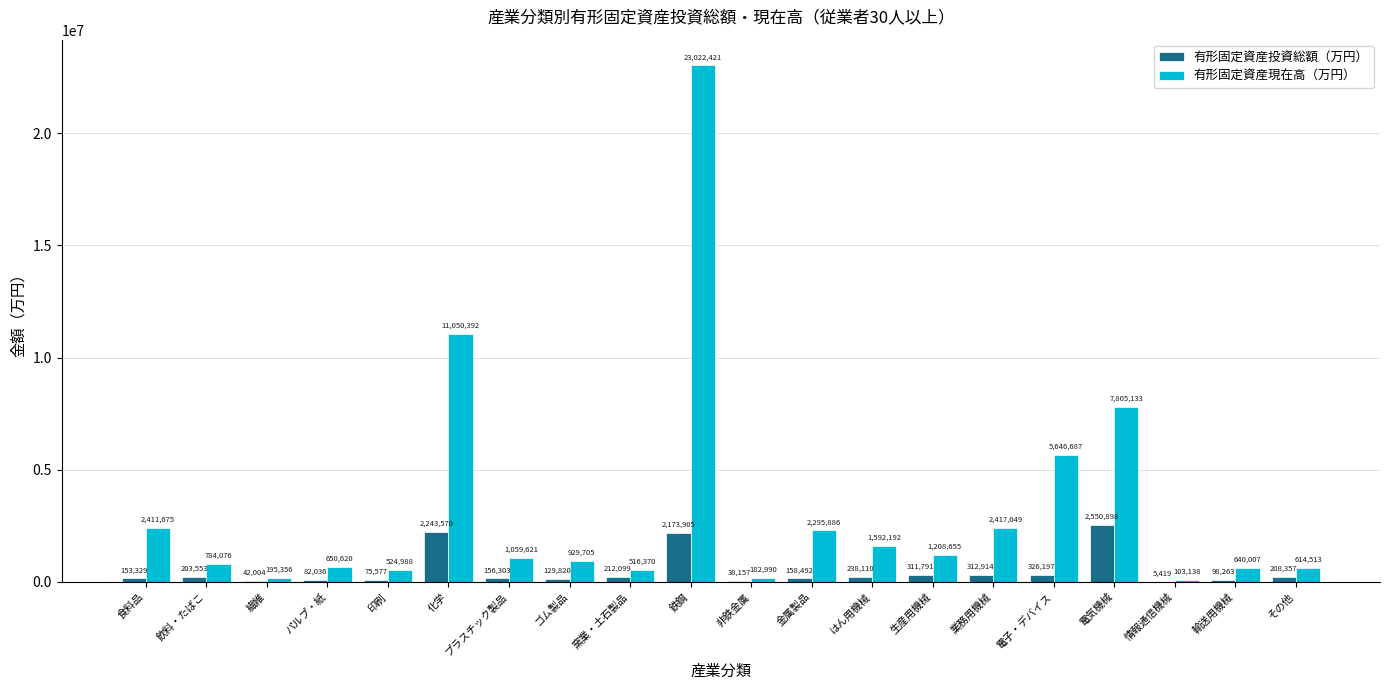

What is the sum of the 有形固定資産投資総額（万円） values at 窯業・土石製品 and 情報通信機械?

217518